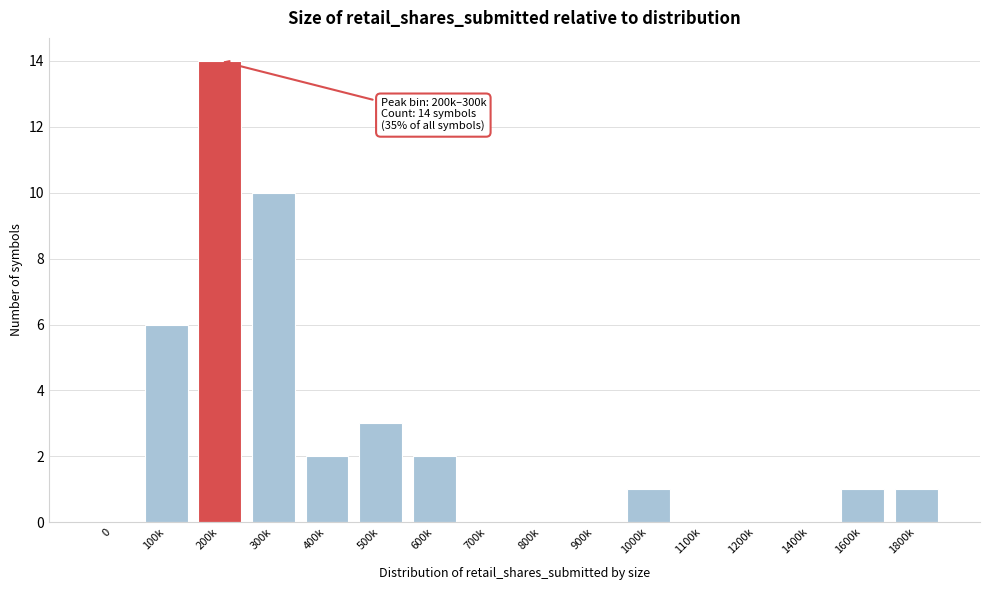

Reading left to right, what are all the values shown in this chart?

0=0	100k=6	200k=14	300k=10	400k=2	500k=3	600k=2	700k=0	800k=0	900k=0	1000k=1	1100k=0	1200k=0	1400k=0	1600k=1	1800k=1